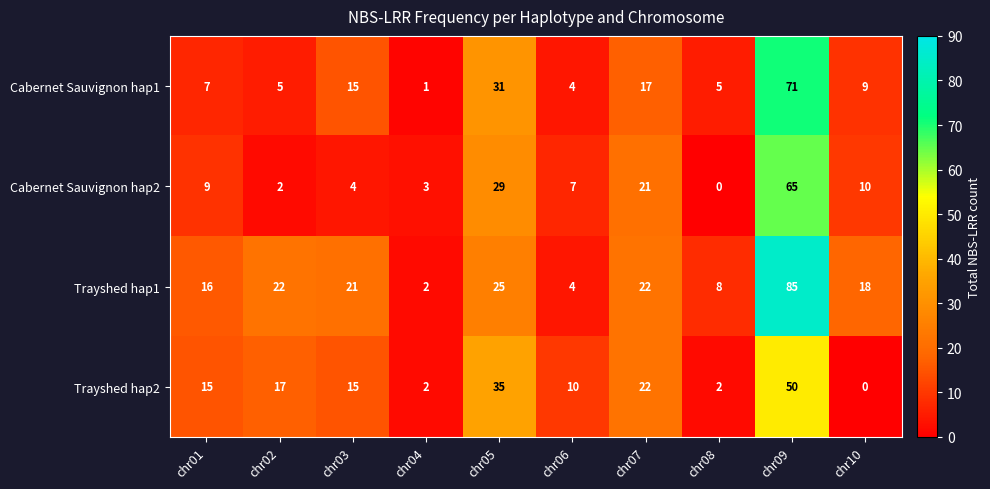

Which series has the largest total across all categories?

Trayshed hap1